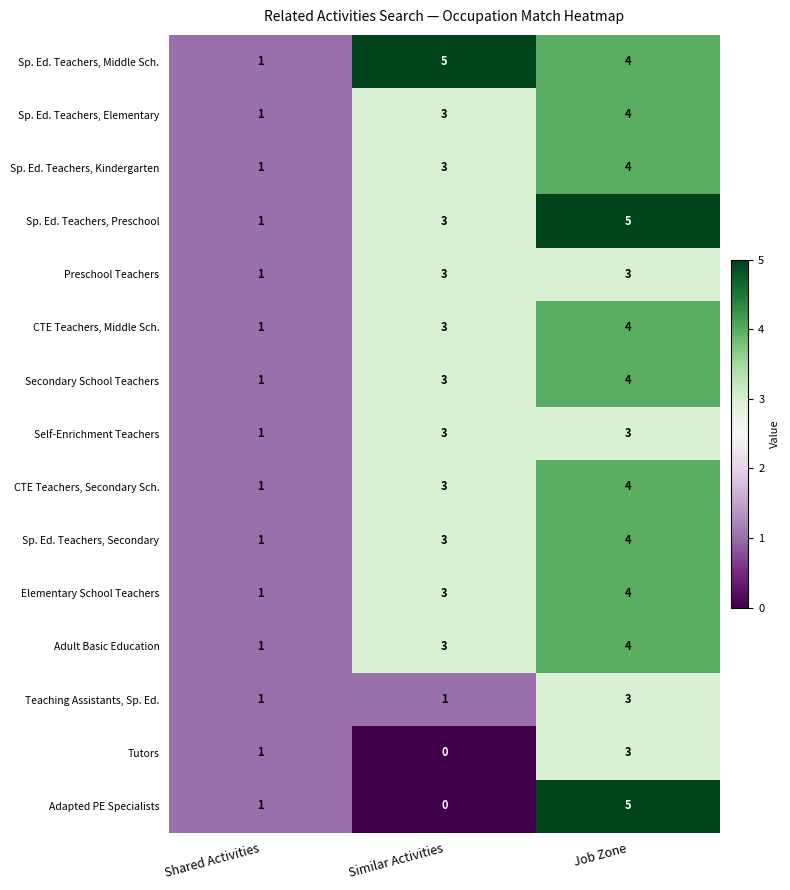

What is the total value across all series at Shared Activities?

15